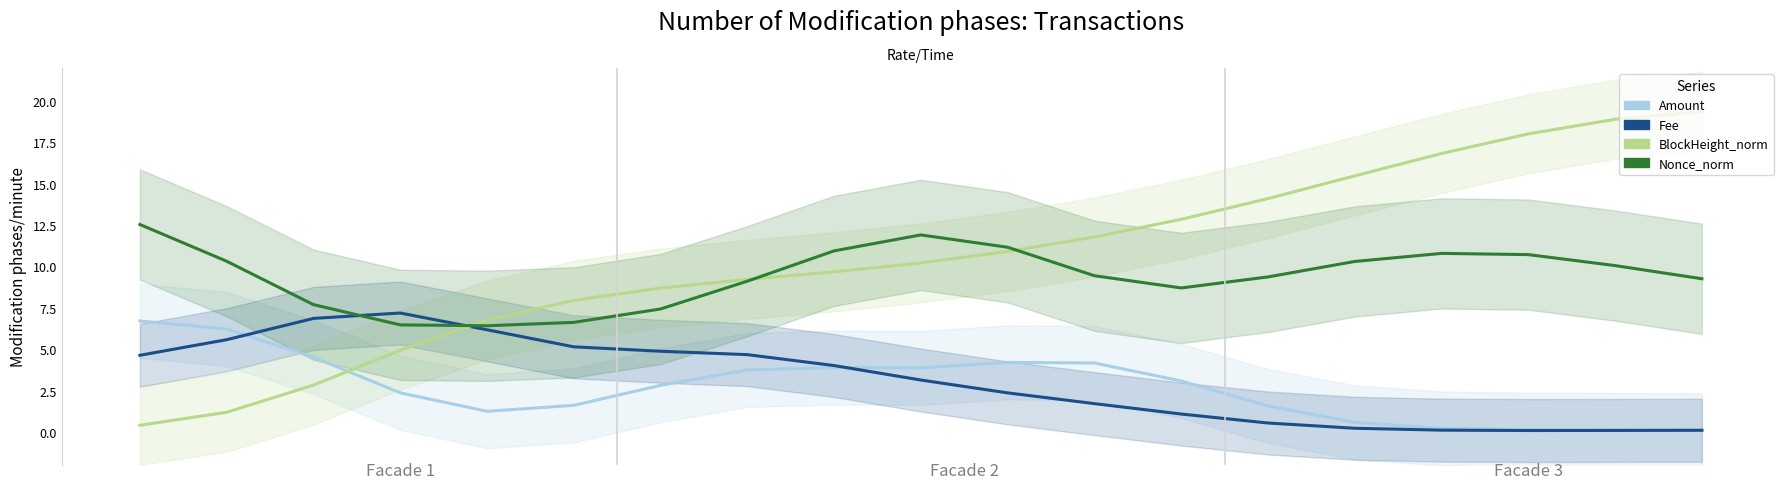

What are all the series names shown in the legend?

Amount, Fee, BlockHeight_norm, Nonce_norm